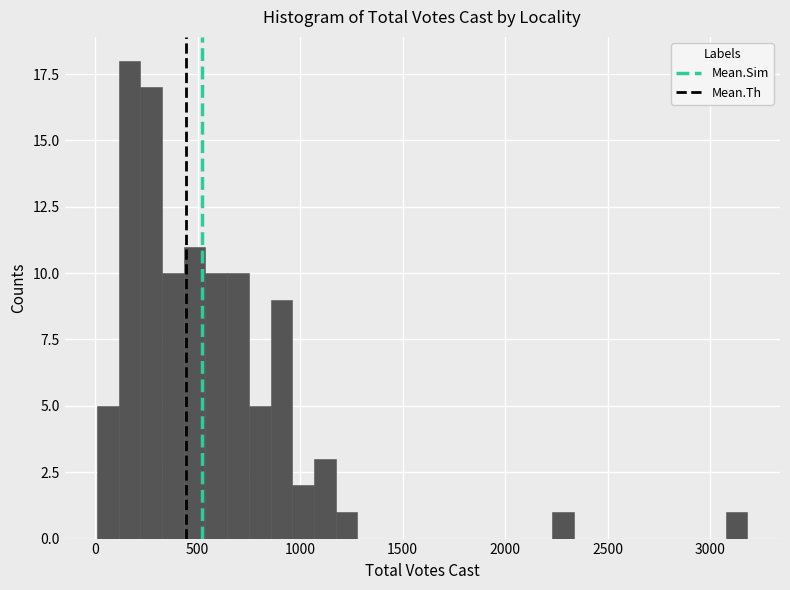

Read against the x-axis, roughly where is the centre of the tallest bar?

150